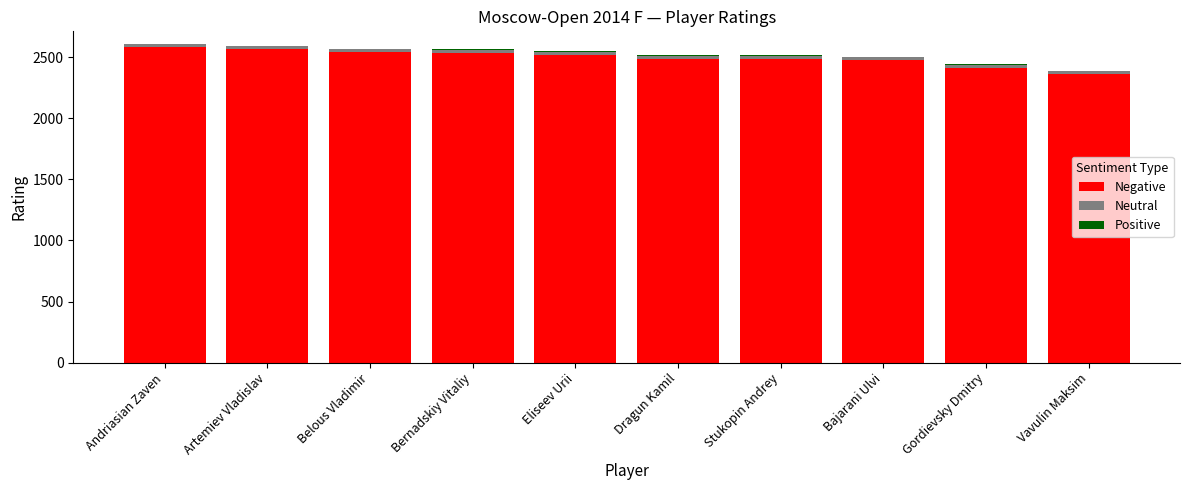

Where is Negative nearest to the value 2470?

Bajarani Ulvi